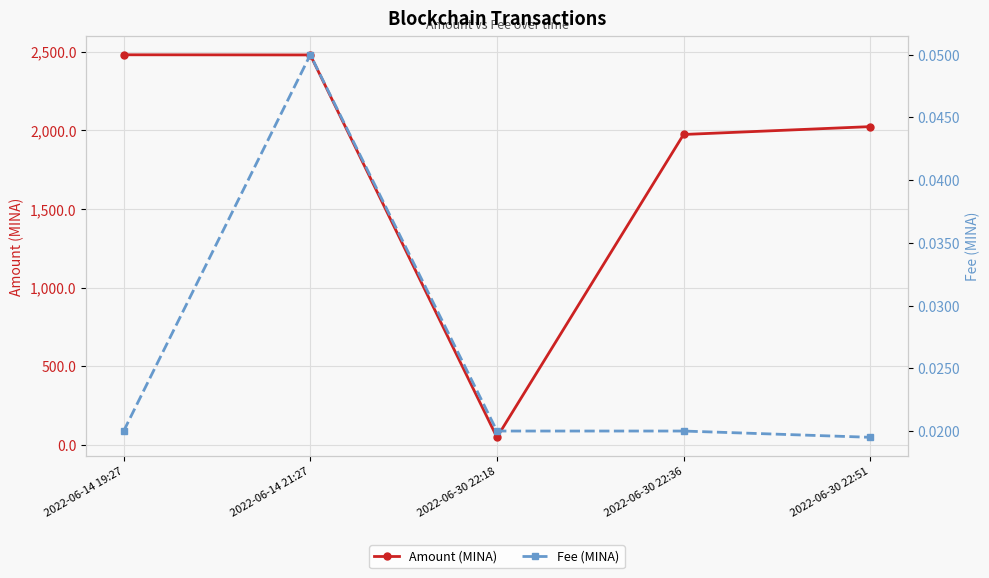

List the series in order of their overall mean, lowest first.

Fee (MINA), Amount (MINA)